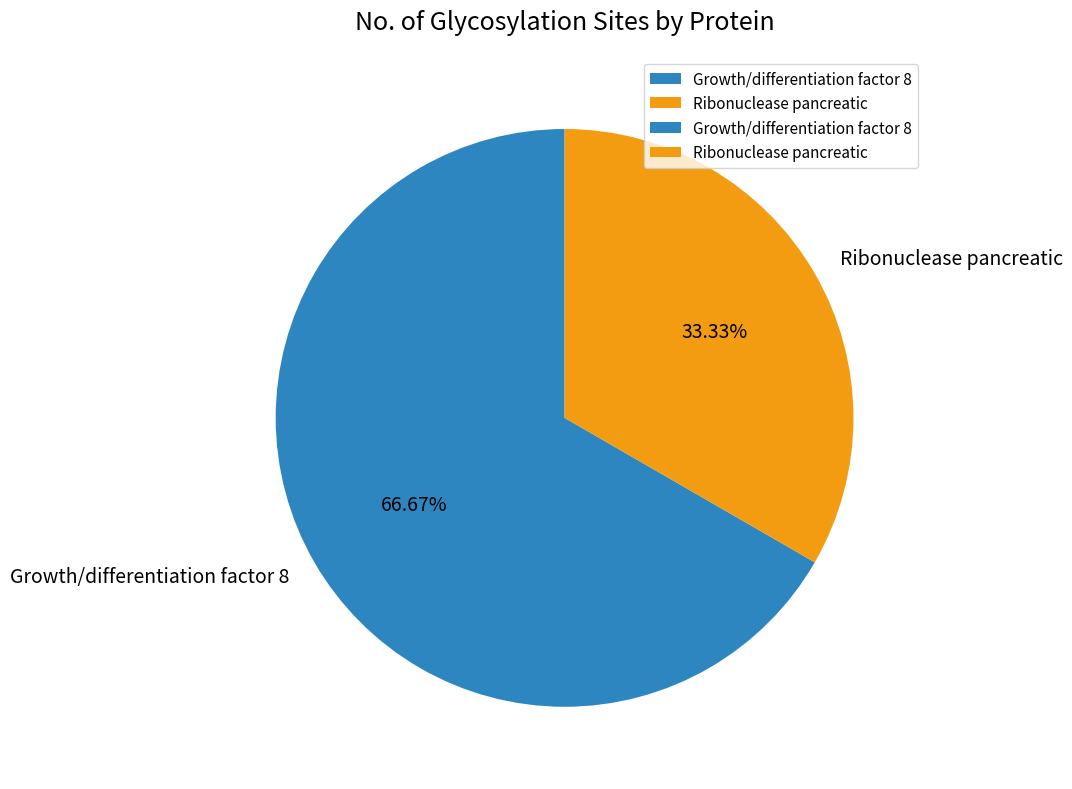

Rank the categories by value from highest to lowest.

Growth/differentiation factor 8, Ribonuclease pancreatic